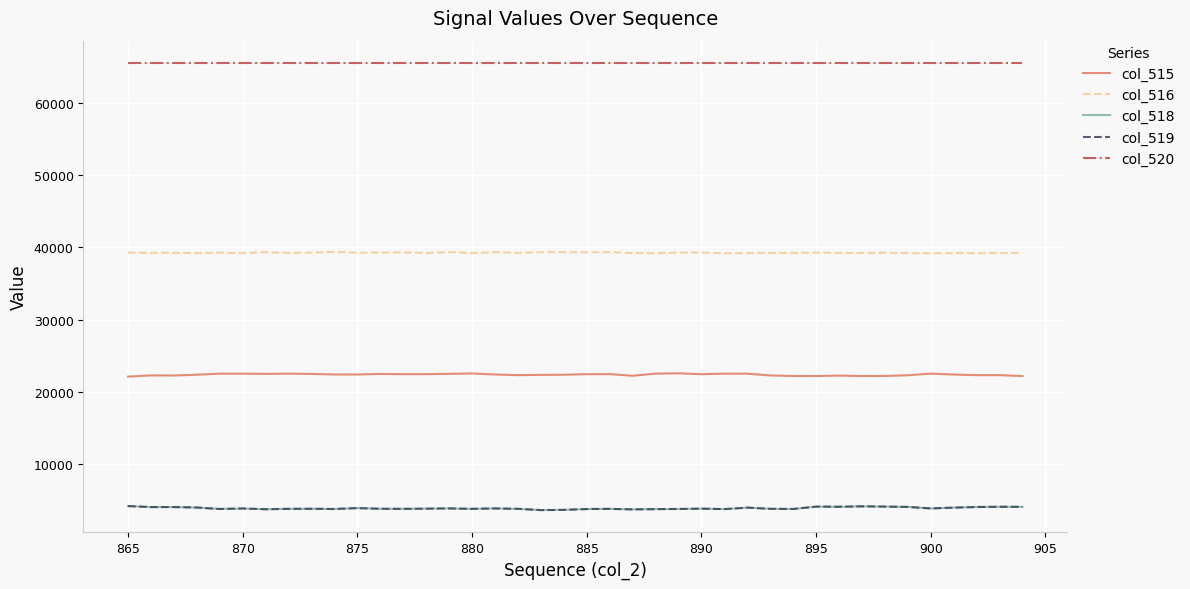

Which series has the largest total across all categories?

col_520